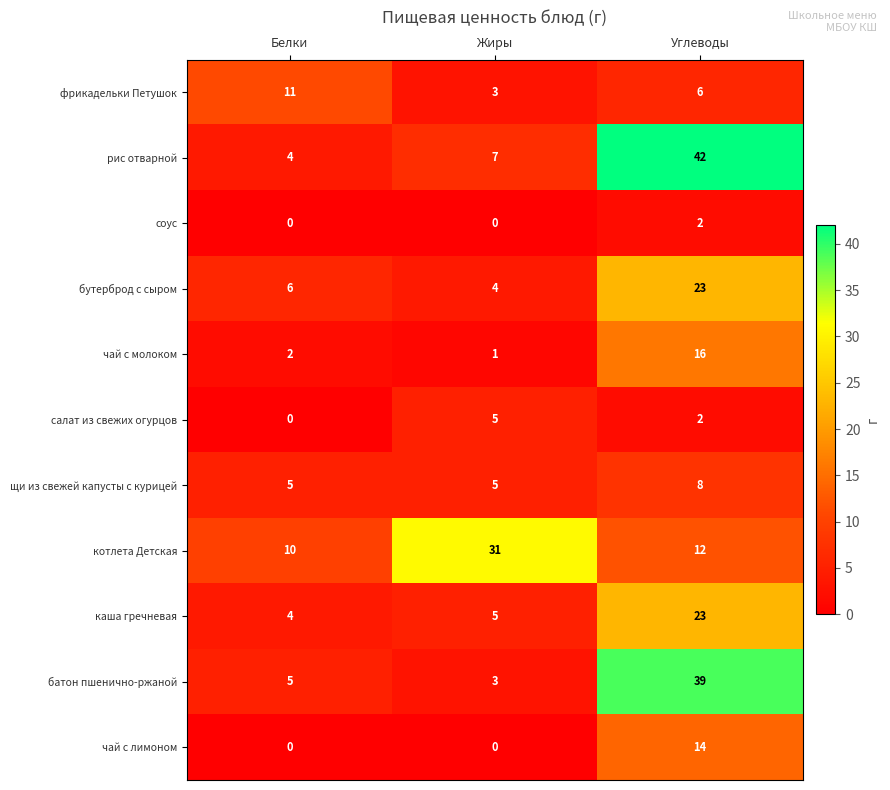

The value of салат из свежих огурцов at Жиры is 5. True or false?

True